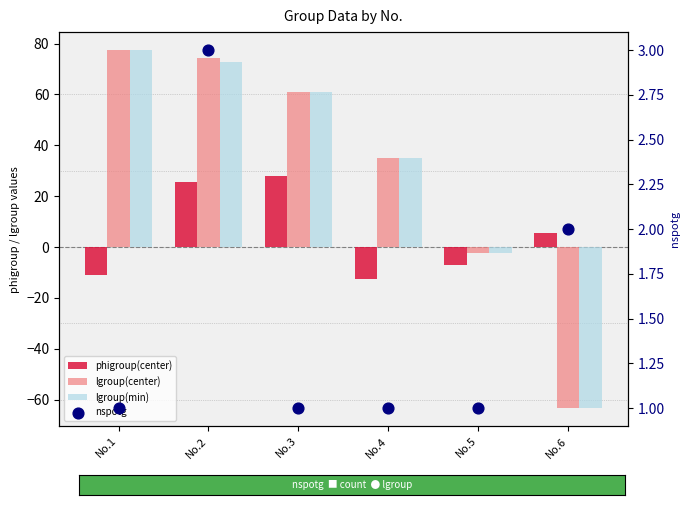

Which series reaches the maximum Y coordinate?

lgroup(center)